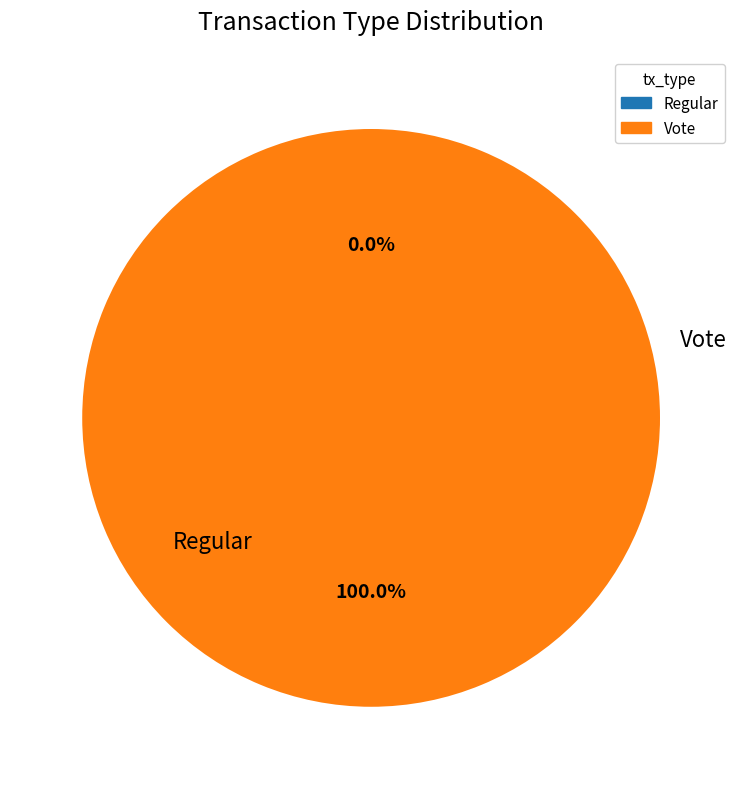

To the nearest percent, what is the difference between the largest and smallest slice percentages?

100%